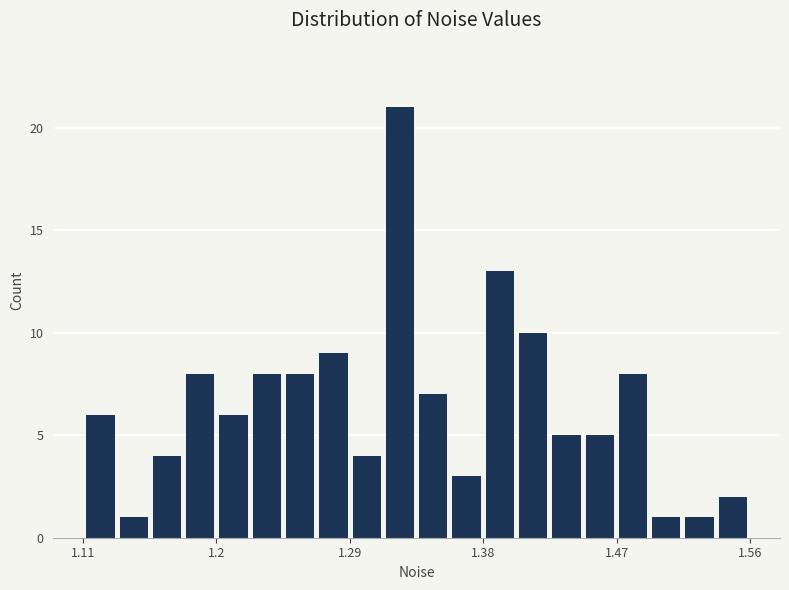

Read against the x-axis, roughly where is the centre of the tallest bar?

1.32